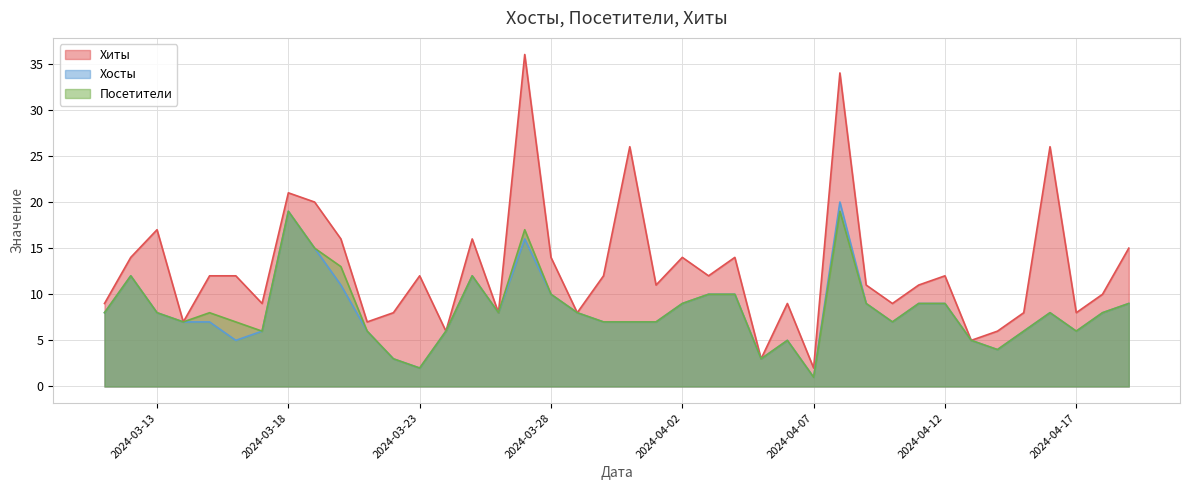

True or false: Хосты and Посетители cross at least once.

False